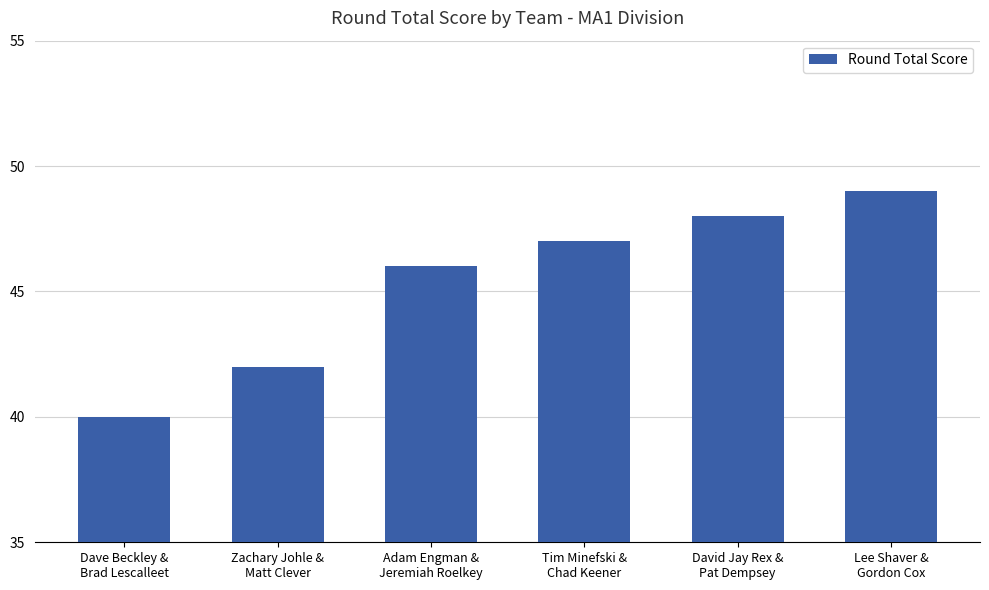

The chart shows a value of 11 at Tim Minefski &
Chad Keener. True or false?

False